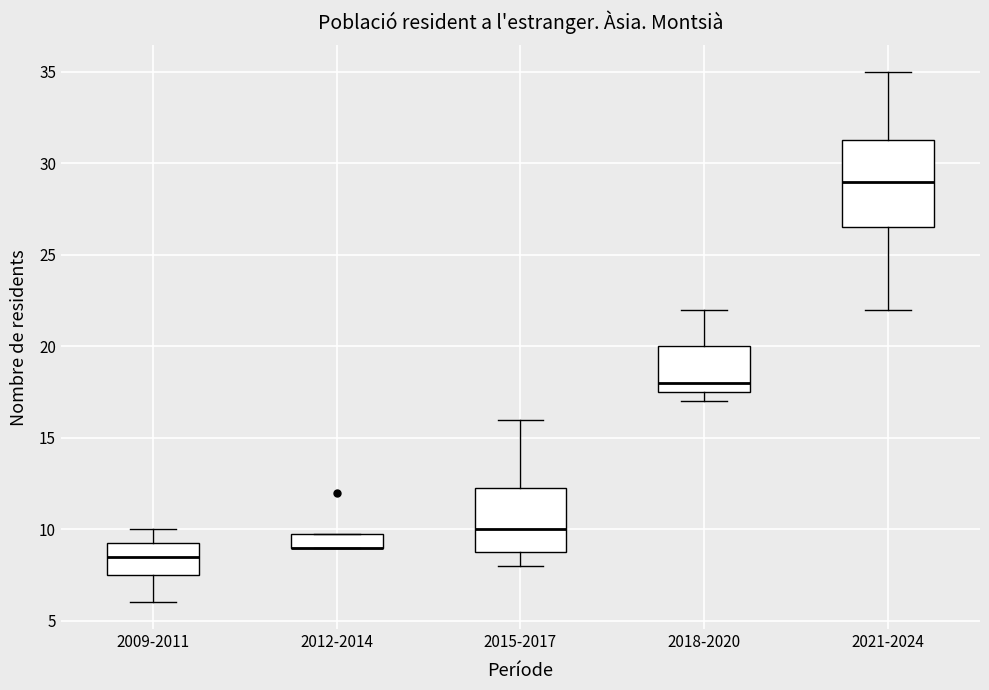

Reading left to right, read every box against the y-axis: the position of its median line, the range the box covers, and the ends of its whiskers. The values are not printed on the chart, so give them approximately, as read against the axis.

2009-2011: median 8.5, box 7.5 to 9.5, whiskers 6.0 to 10.0
2012-2014: median 9.0 (drawn on the box's lower edge), box 9.0 to 10.0, whiskers 9.0 to 10.0
2015-2017: median 10.0, box 9.0 to 12.5, whiskers 8.0 to 16.0
2018-2020: median 18.0, box 17.5 to 20.0, whiskers 17.0 to 22.0
2021-2024: median 29.0, box 26.5 to 31.5, whiskers 22.0 to 35.0